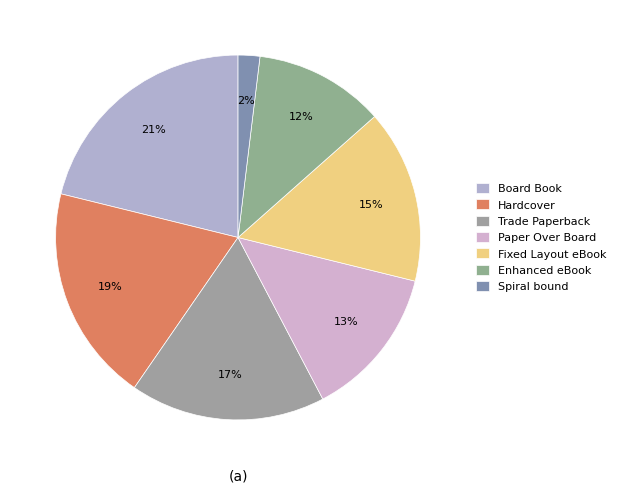

How much of the chart is everything except Hardcover?

80.8%